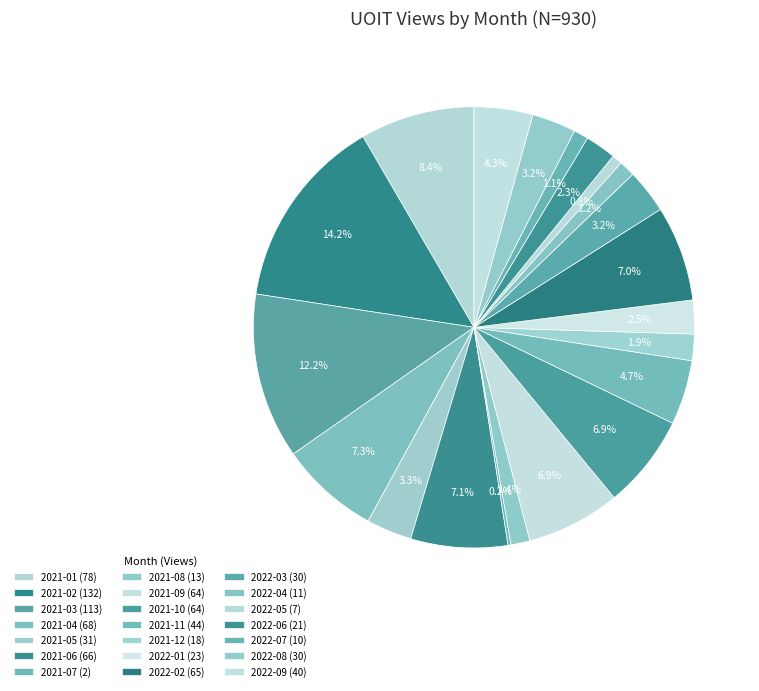

What is the change in value from 2021-11 to 2022-09?

-4